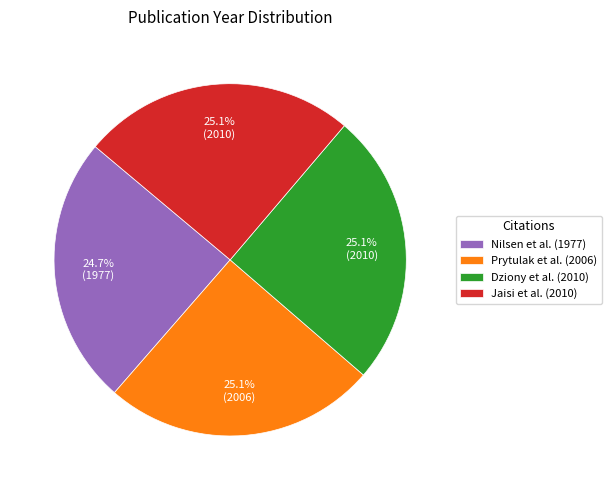

How many segments does this pie chart have?

4